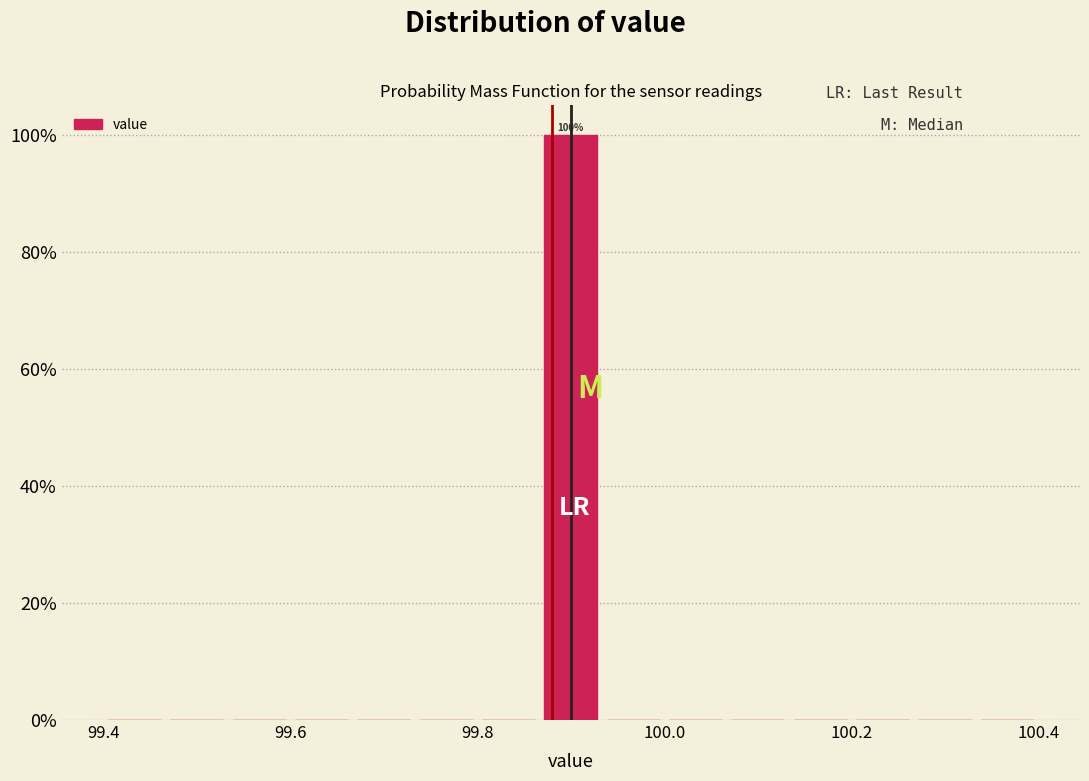

Around what value on the x-axis is the tallest bar? Give the approximate position of its centre, as read against the axis.

99.90